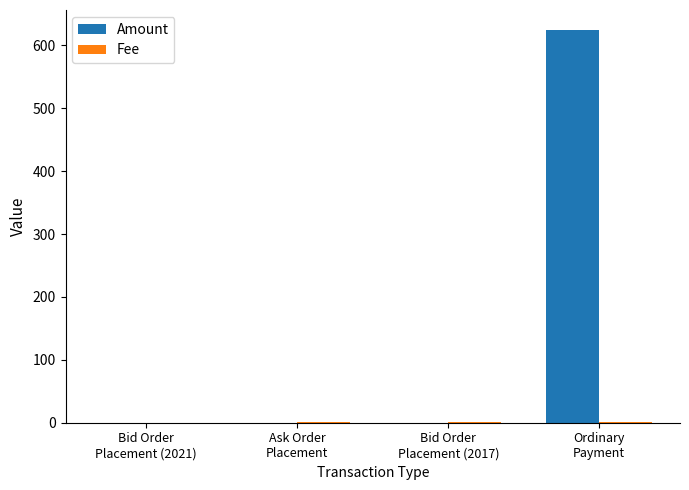

Which label corresponds to the largest value in the chart?

Ordinary
Payment